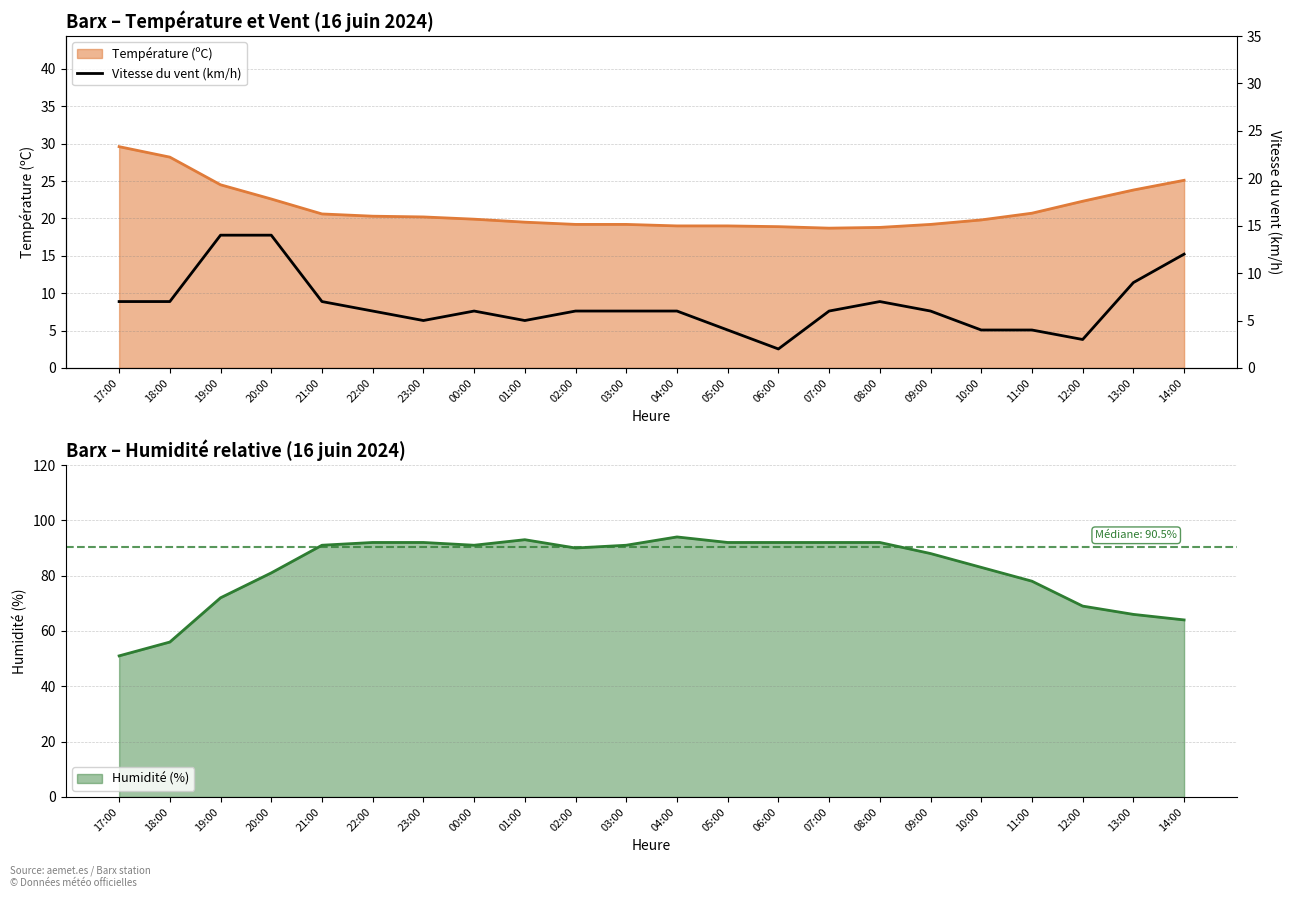

At which category does the chart reach its peak across all series?

19:00